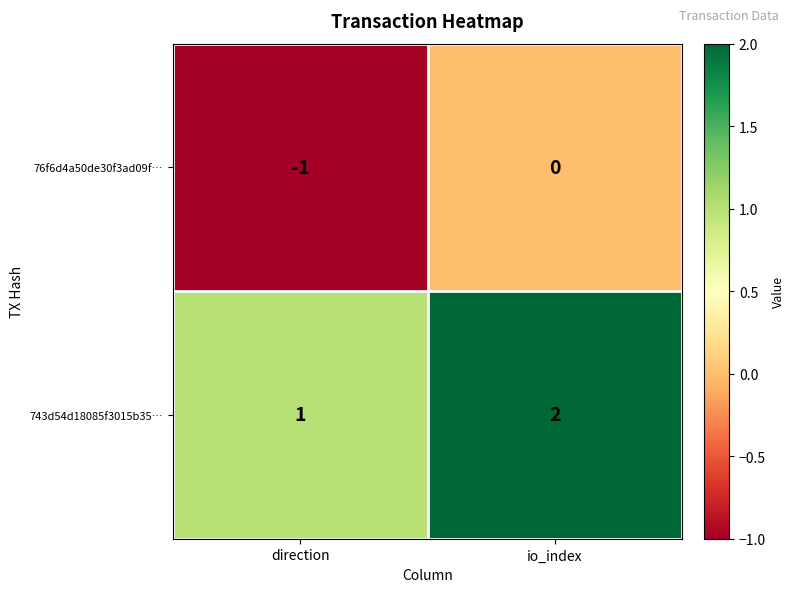

Rank the series by their average value, from highest to lowest.

743d54d18085f3015b35…, 76f6d4a50de30f3ad09f…